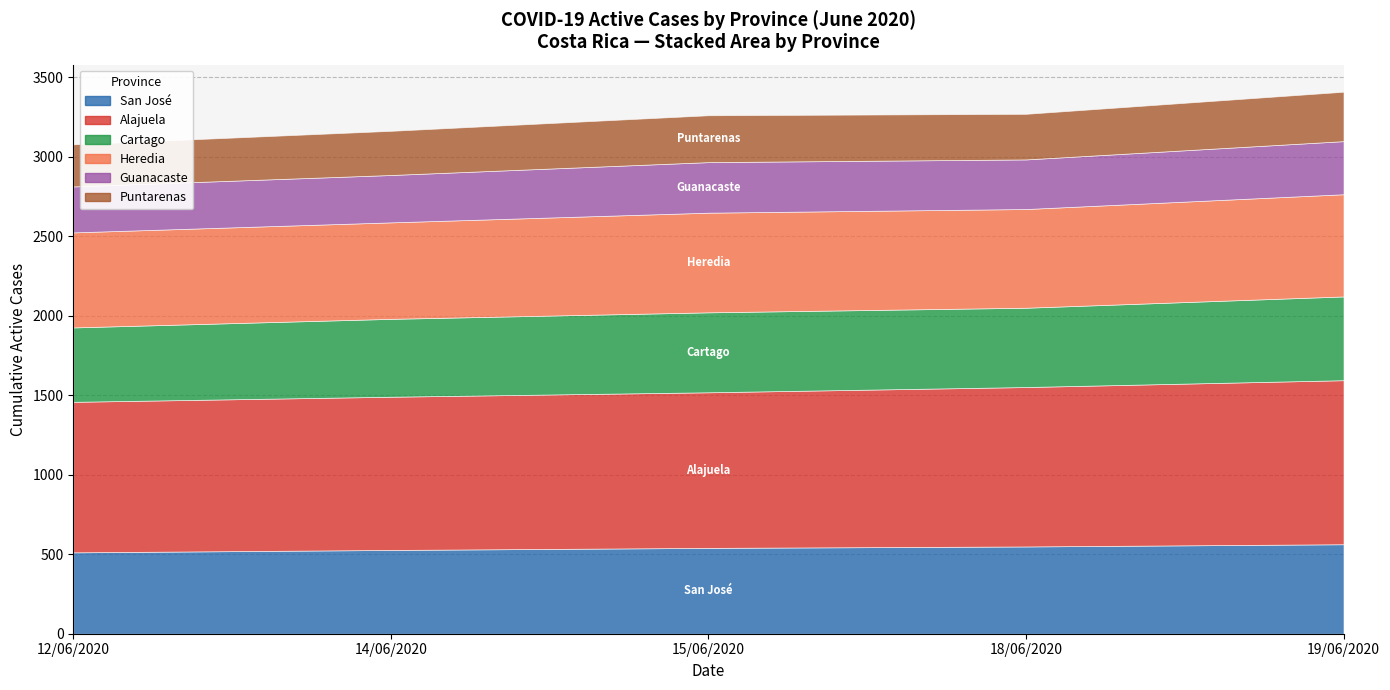

What is the minimum value for San José?

512